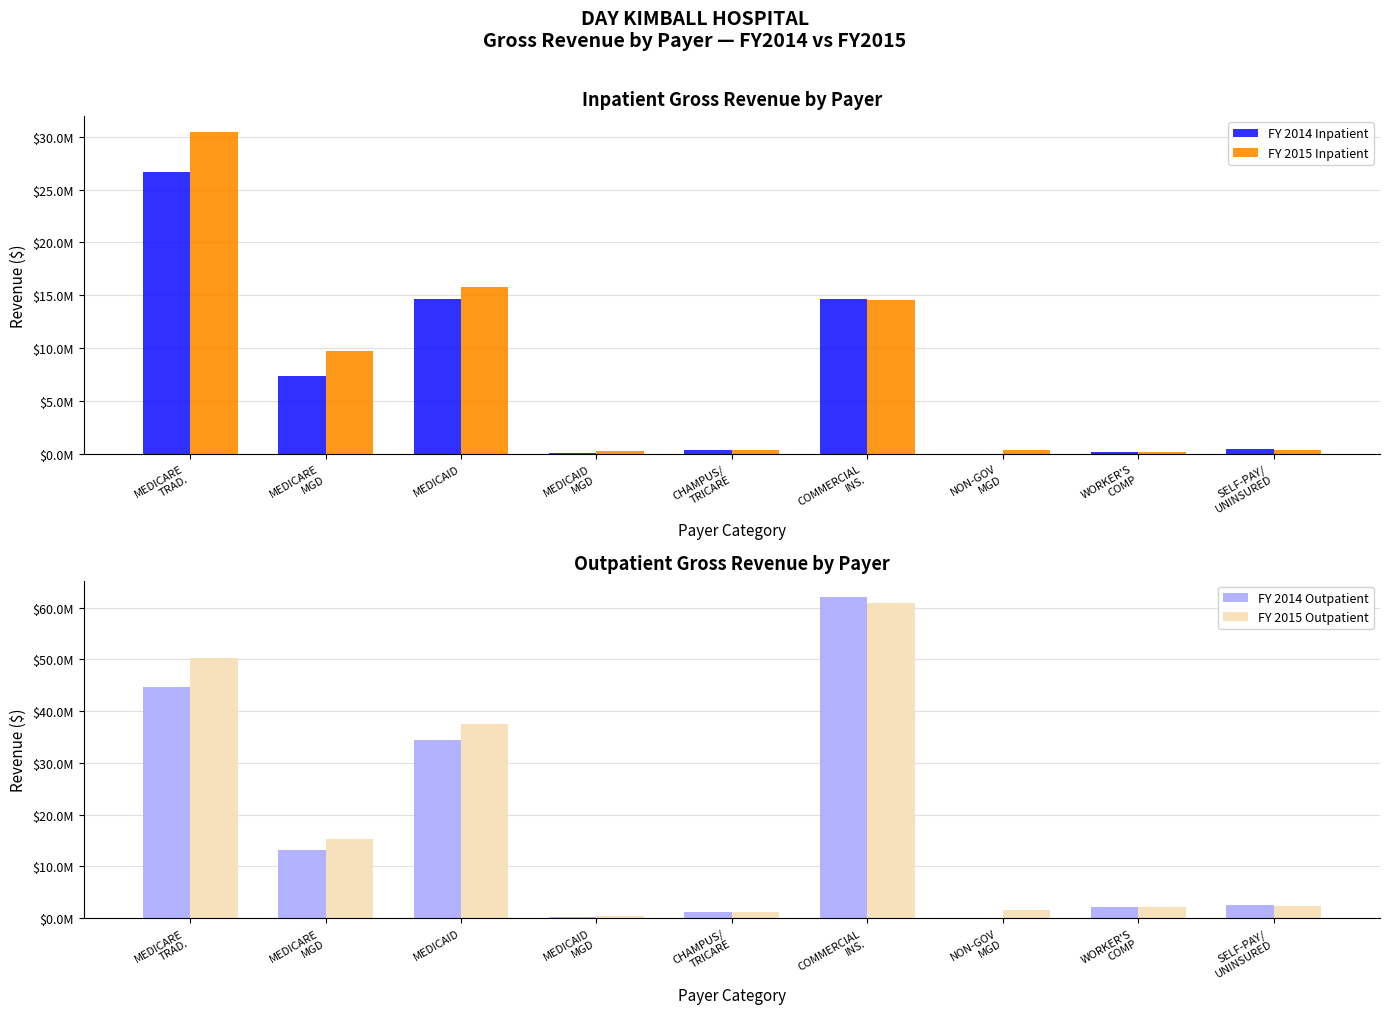

What is the average value of the FY 2014 Outpatient series?

17827825